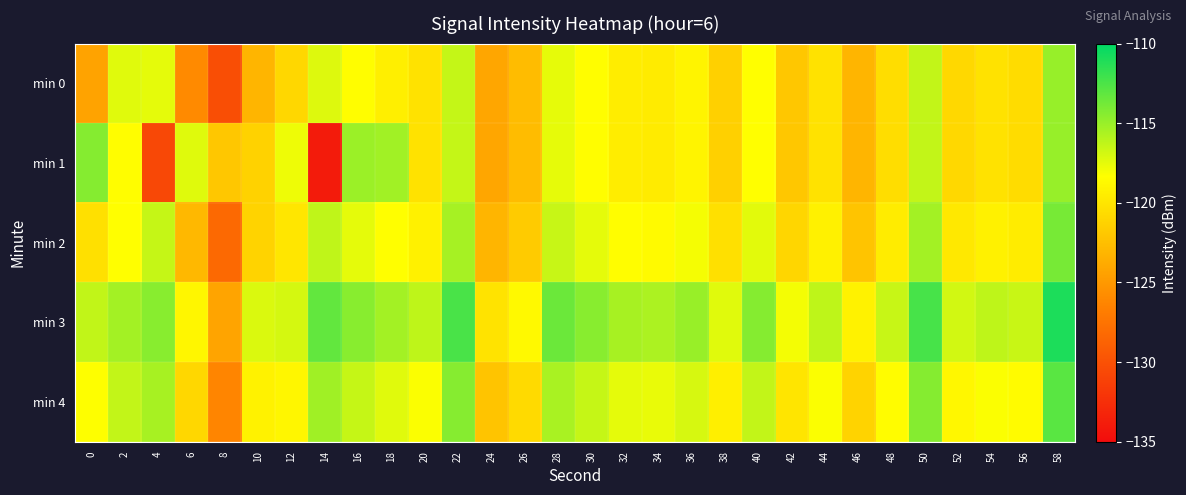

What is the total value across all series at 54?

-594.0